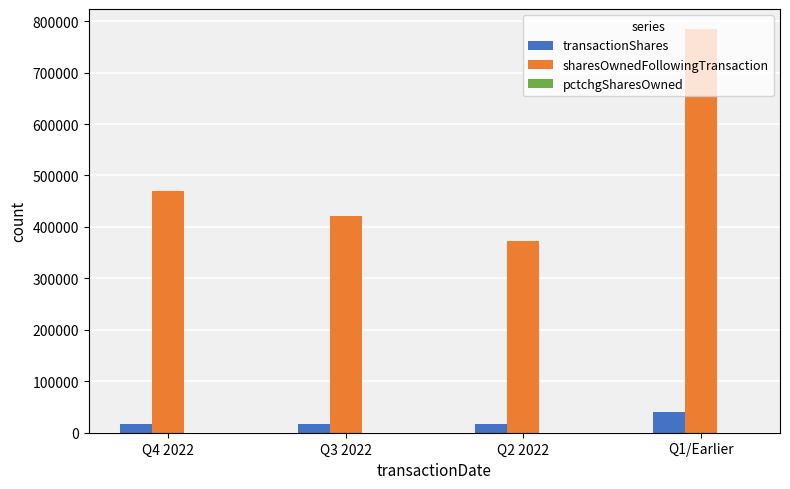

Which series has the largest total across all categories?

sharesOwnedFollowingTransaction